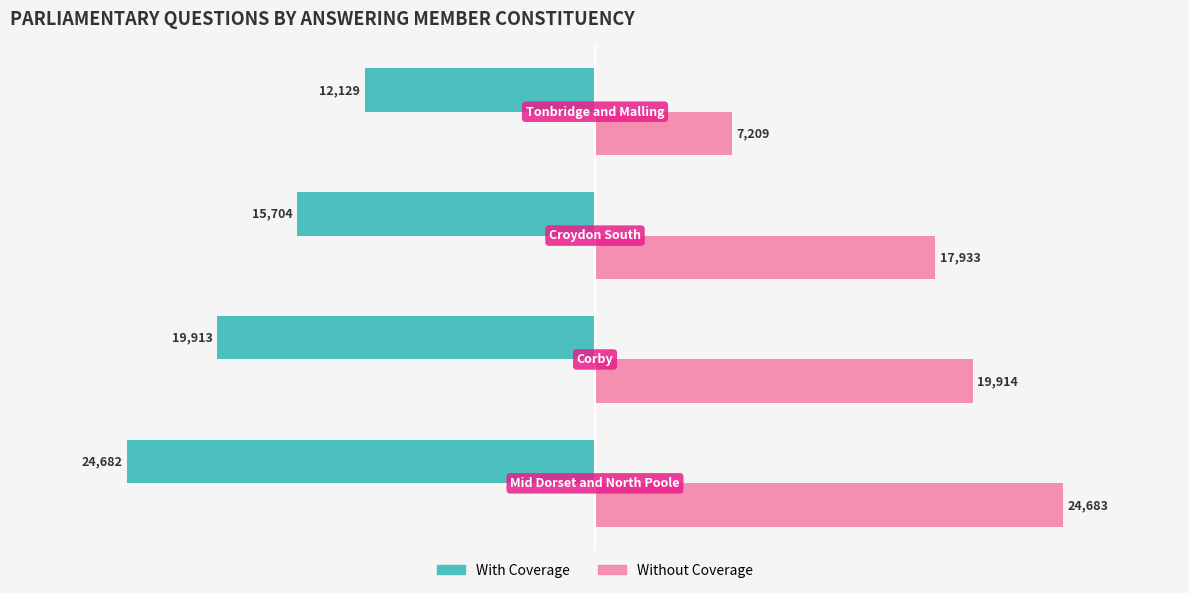

How many series are shown in this chart?

2